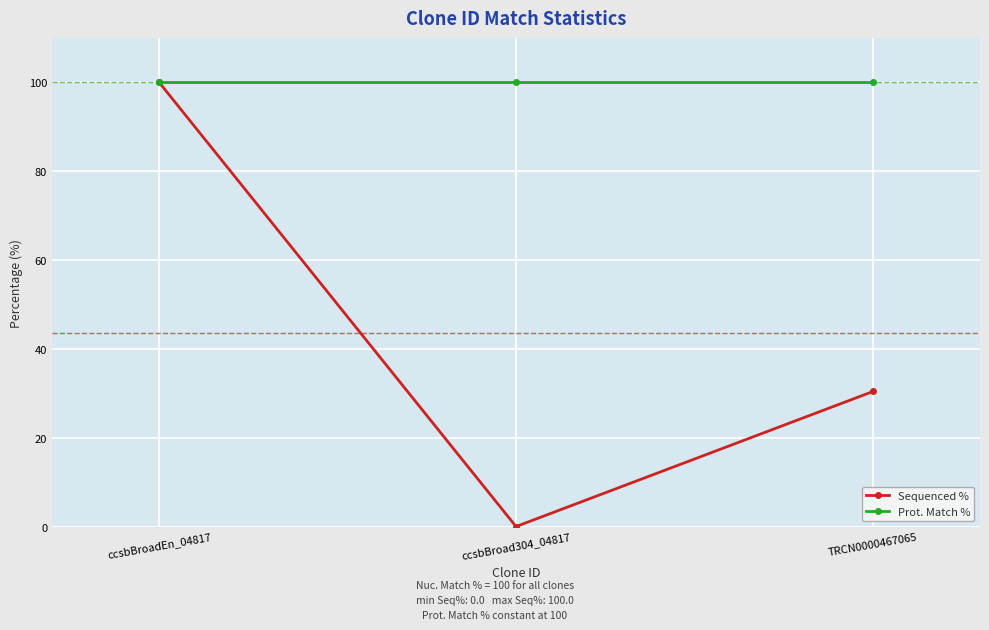

What is the difference between the highest and lowest values at ccsbBroad304_04817?

100.0